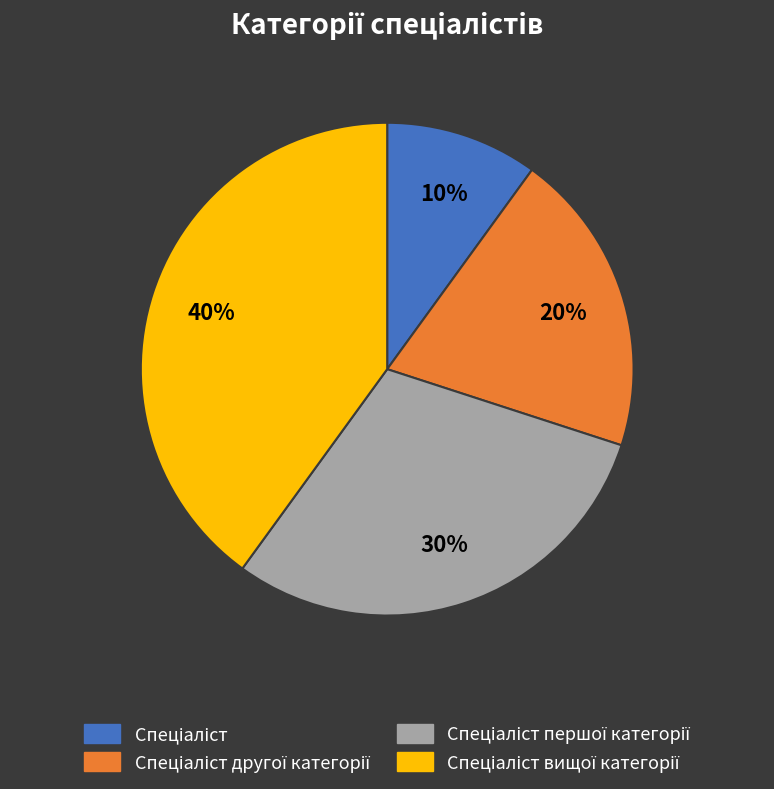

To the nearest percent, what is the difference between the largest and smallest slice percentages?

30%